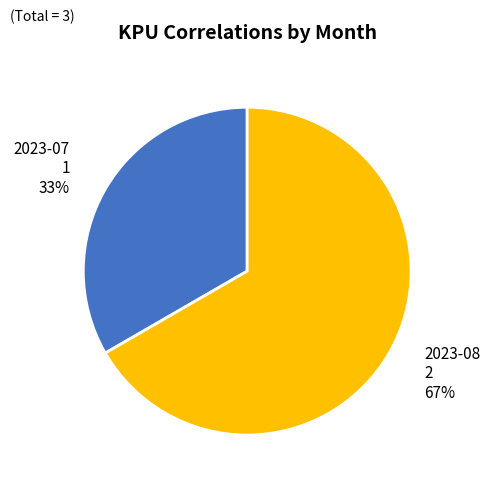

What percentage is the 2023-07 slice, to the nearest percent?

33%